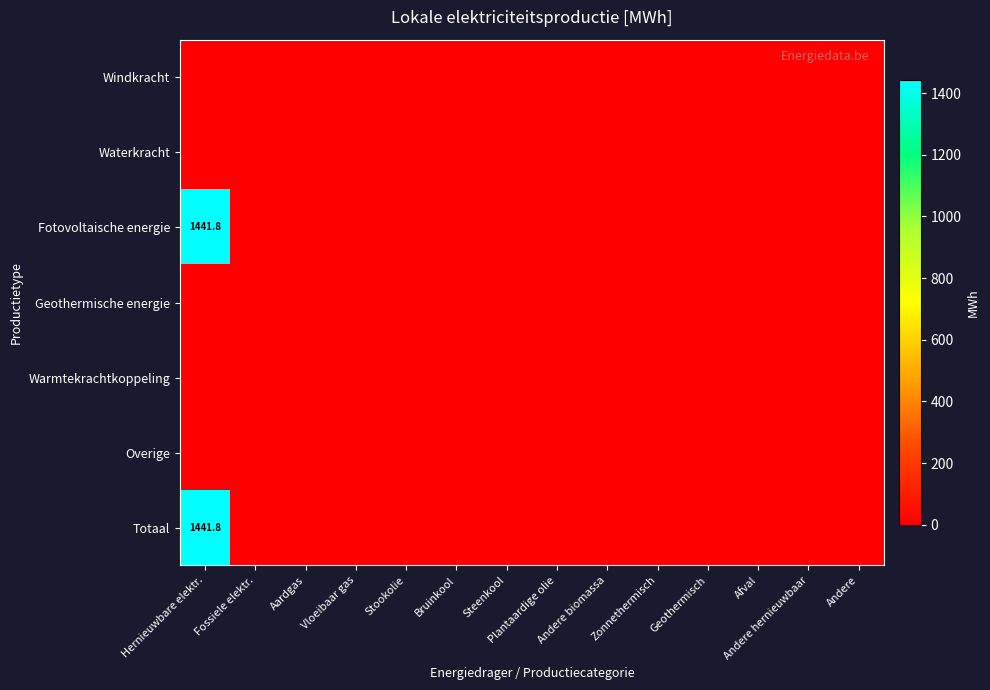

At how many categories does at least one series exceed 818?

1